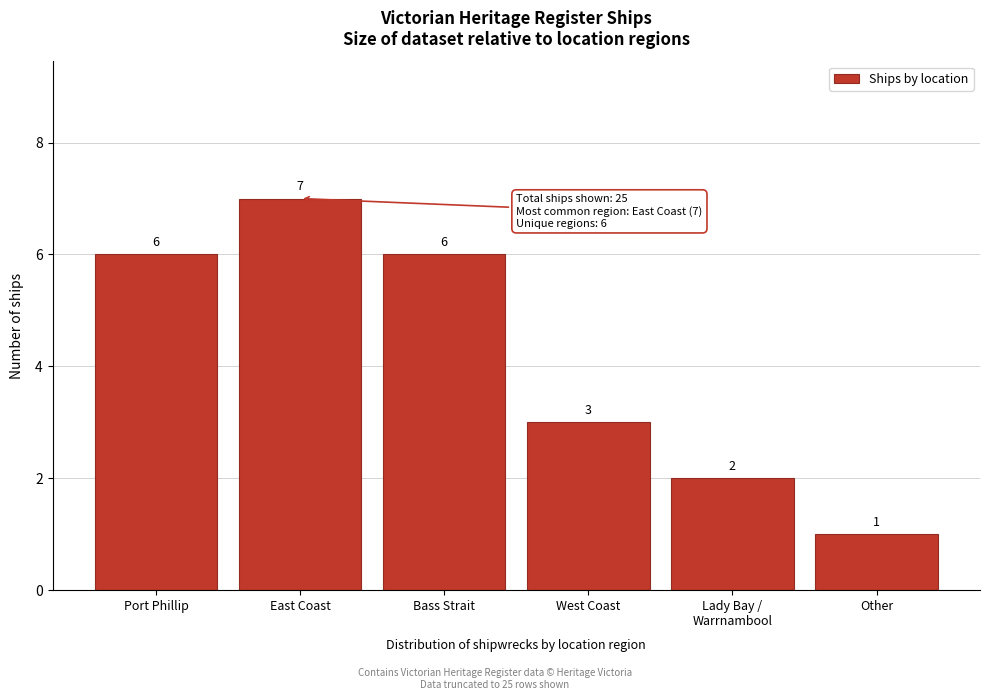

Reading right to left, what are all the values shown in this chart?

1	2	3	6	7	6